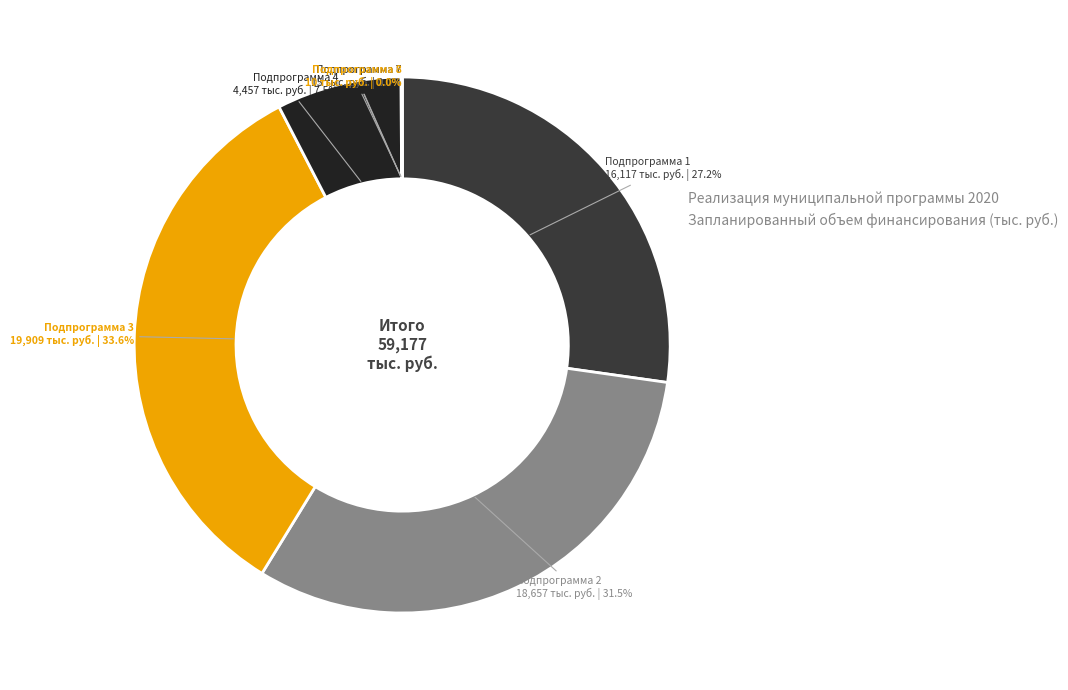

How many slices are in this pie chart?

7